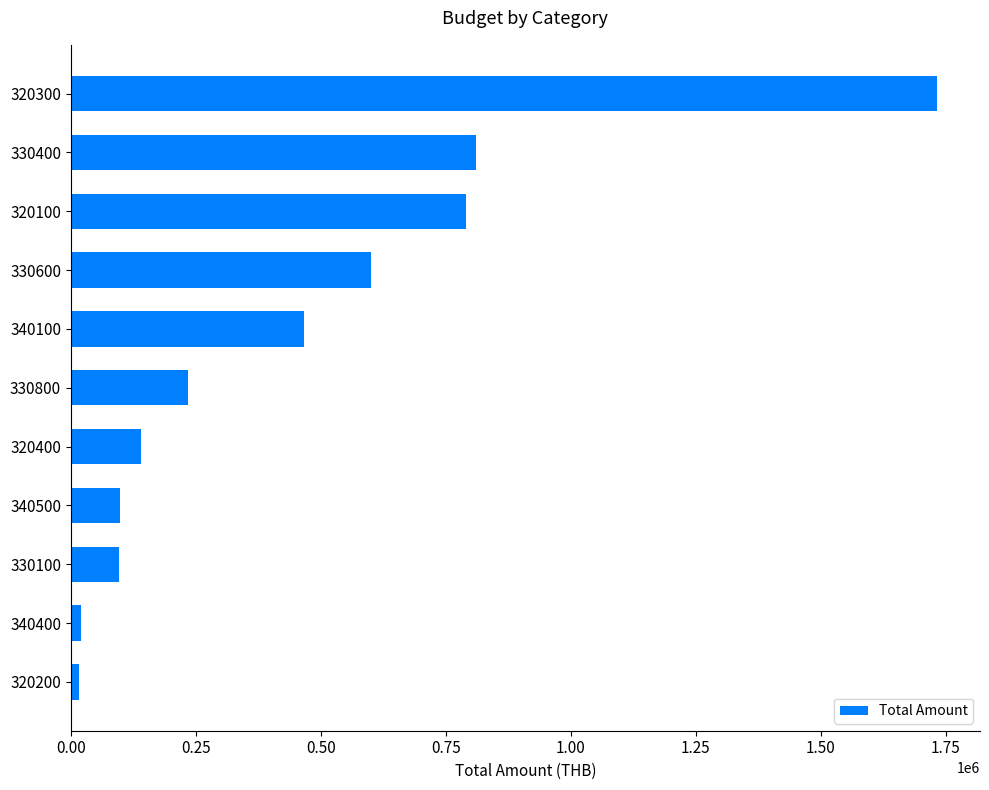

What is the smallest value displayed?

17260